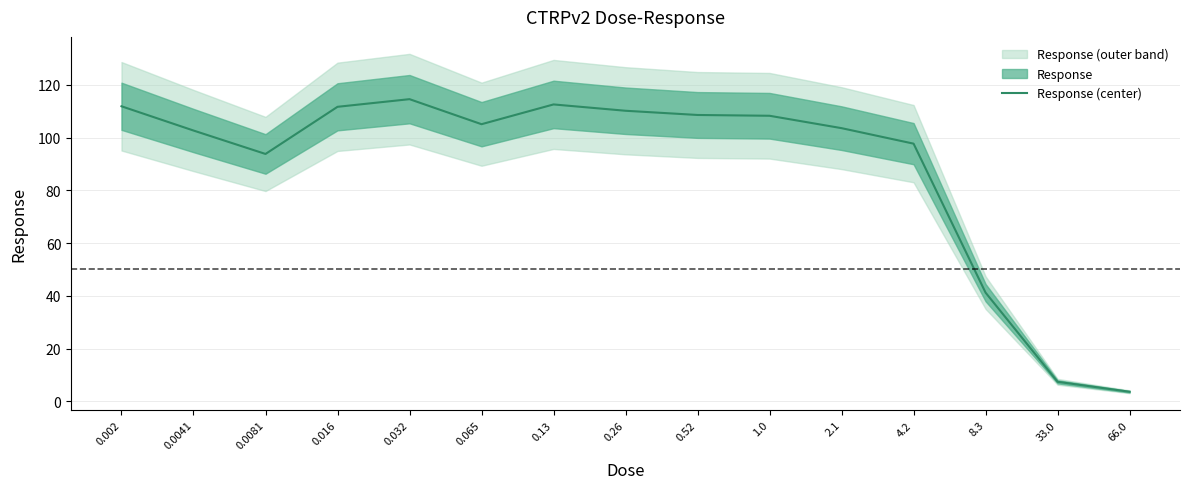

What is the change in value from 0.0081 to 2.1?

+9.8